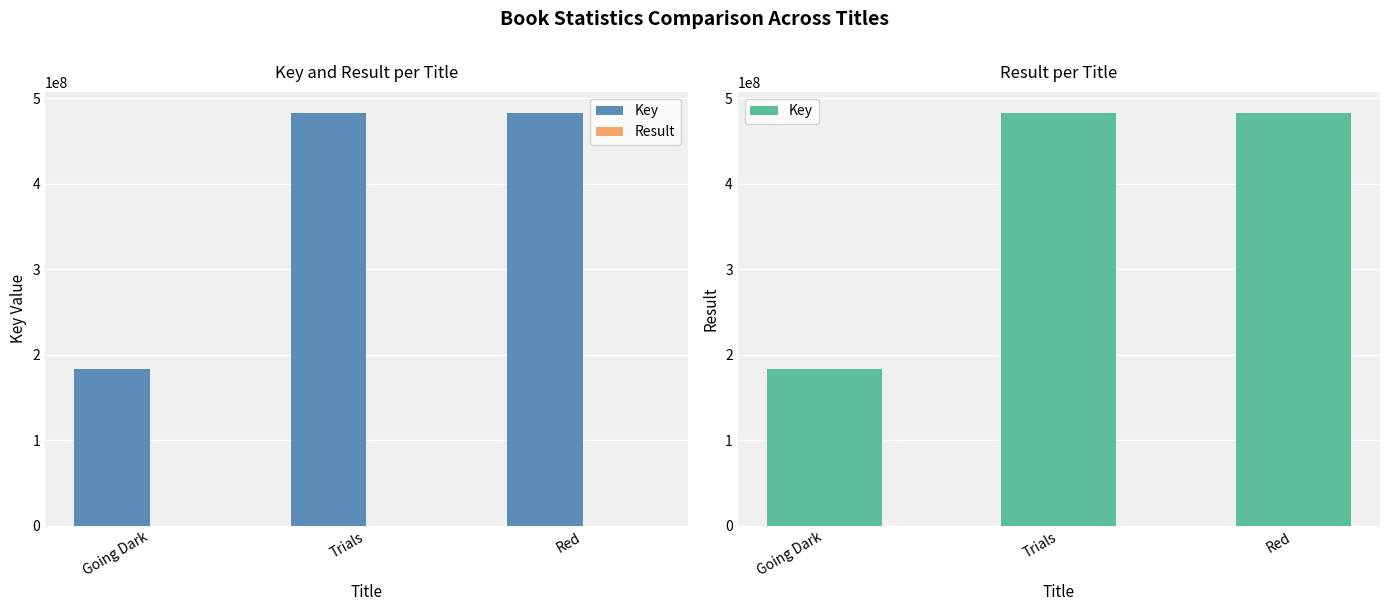

Which category has the lowest value across all series?

Going Dark